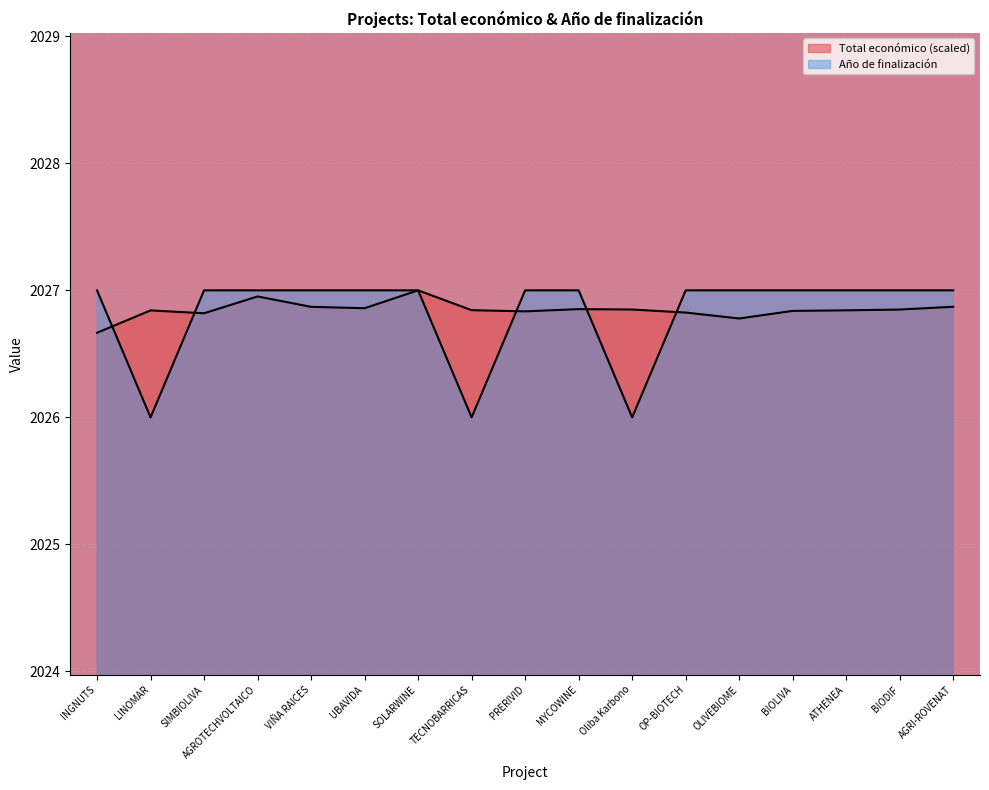

After their last crossing, which series has the higher values: Año de finalización or Total económico?

Año de finalización